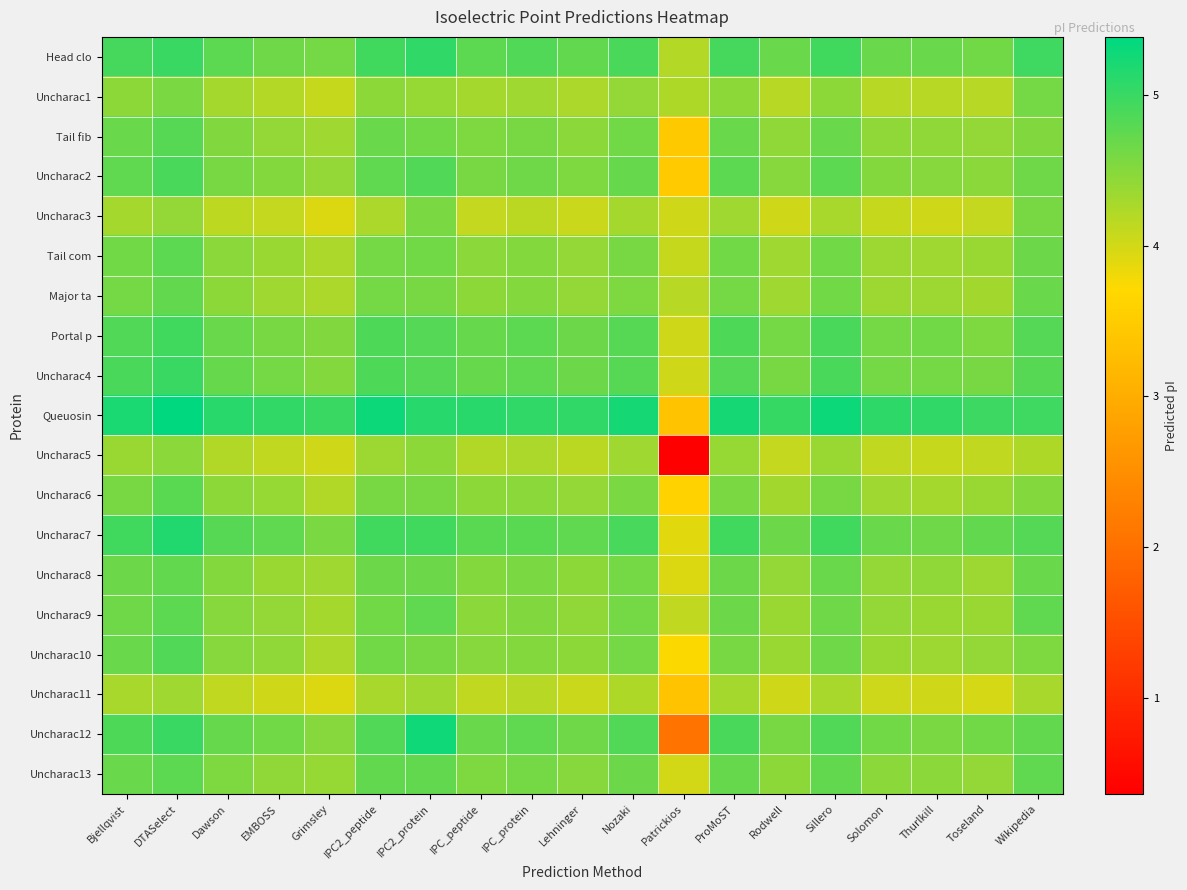

What is the total value across all series at Nozaki?

88.3